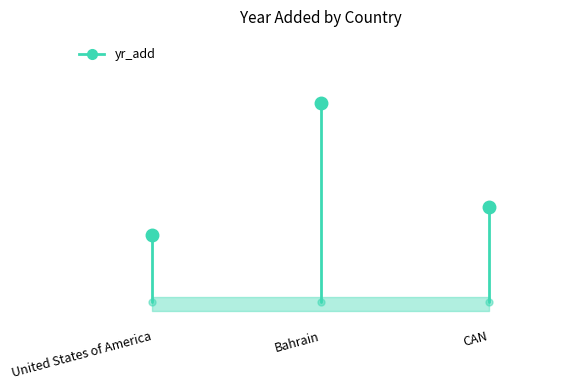

Between Bahrain and United States of America, which is larger?

Bahrain